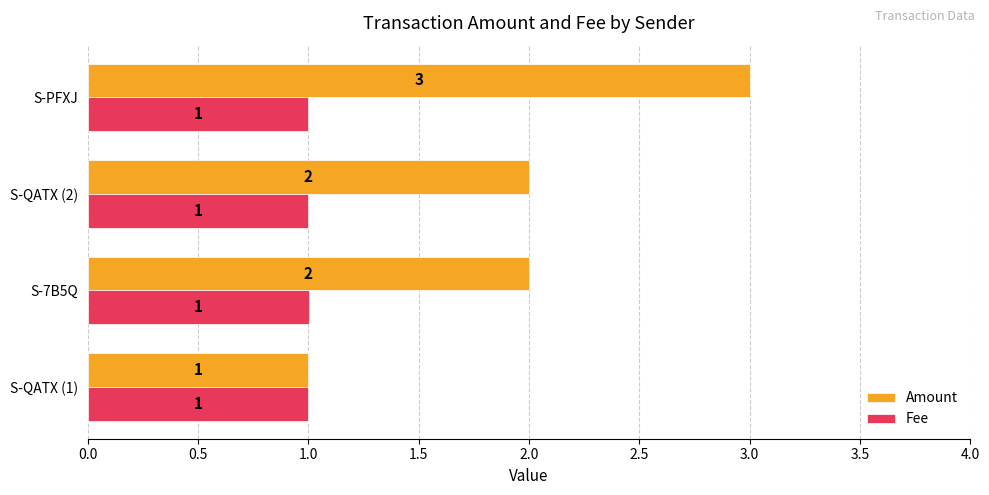

What is the minimum value for Fee?

1.0